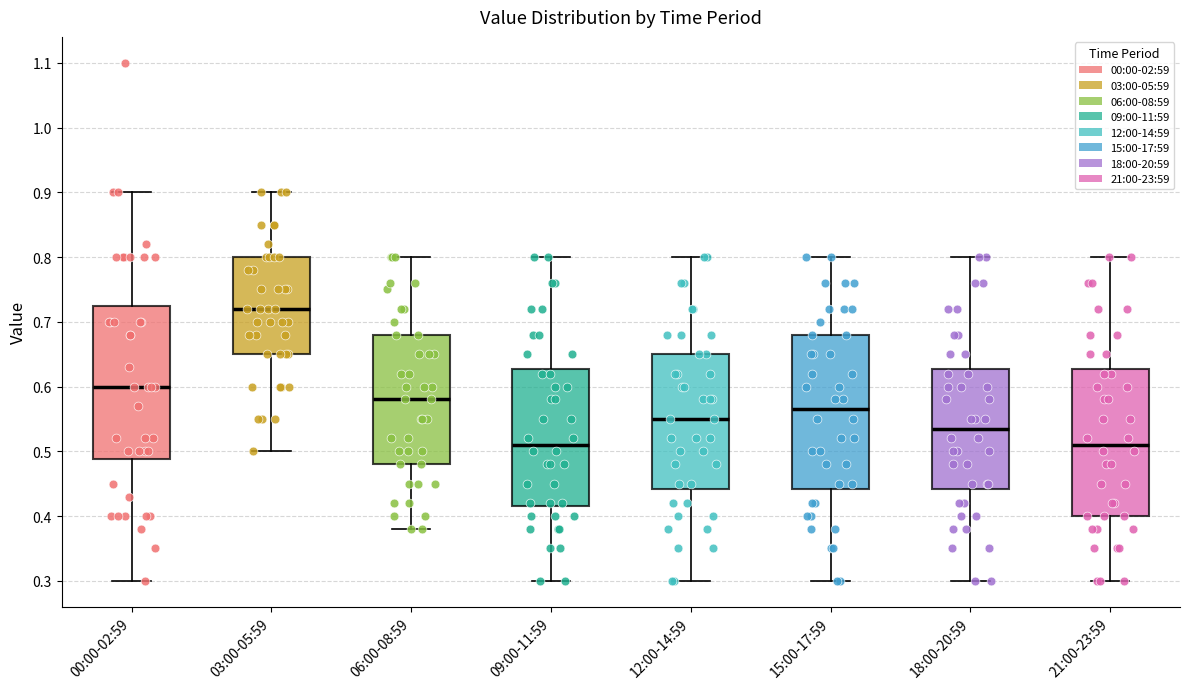

Reading left to right, transcribe this box plot: for each box, give where its median line is, the range the box spans, and where its two whiskers end, as read against the y-axis. The values are not printed on the chart, so give them approximately, as read against the axis.

00:00-02:59: median 0.60, box 0.49 to 0.73, whiskers 0.30 to 0.90
03:00-05:59: median 0.72, box 0.65 to 0.80, whiskers 0.50 to 0.90
06:00-08:59: median 0.58, box 0.48 to 0.68, whiskers 0.38 to 0.80
09:00-11:59: median 0.51, box 0.42 to 0.63, whiskers 0.30 to 0.80
12:00-14:59: median 0.55, box 0.44 to 0.65, whiskers 0.30 to 0.80
15:00-17:59: median 0.57, box 0.44 to 0.68, whiskers 0.30 to 0.80
18:00-20:59: median 0.54, box 0.44 to 0.63, whiskers 0.30 to 0.80
21:00-23:59: median 0.51, box 0.40 to 0.63, whiskers 0.30 to 0.80